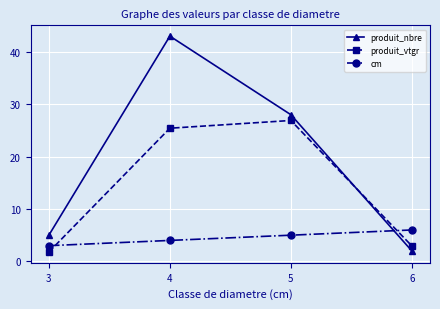

What is the sum of all cm values?

18.0